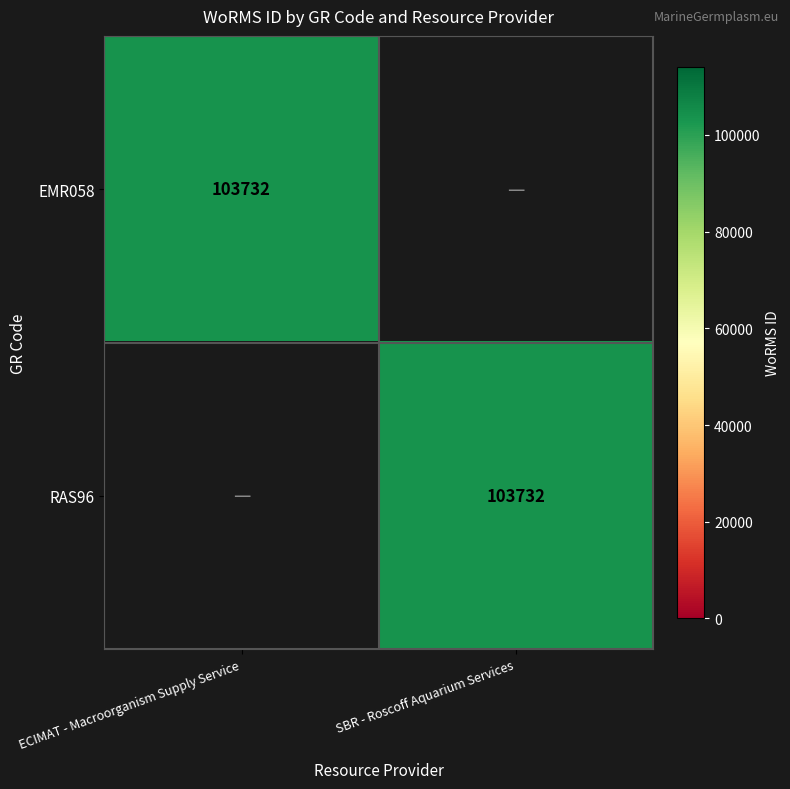

The EMR058 series shows 186012 at ECIMAT - Macroorganism Supply Service. True or false?

False